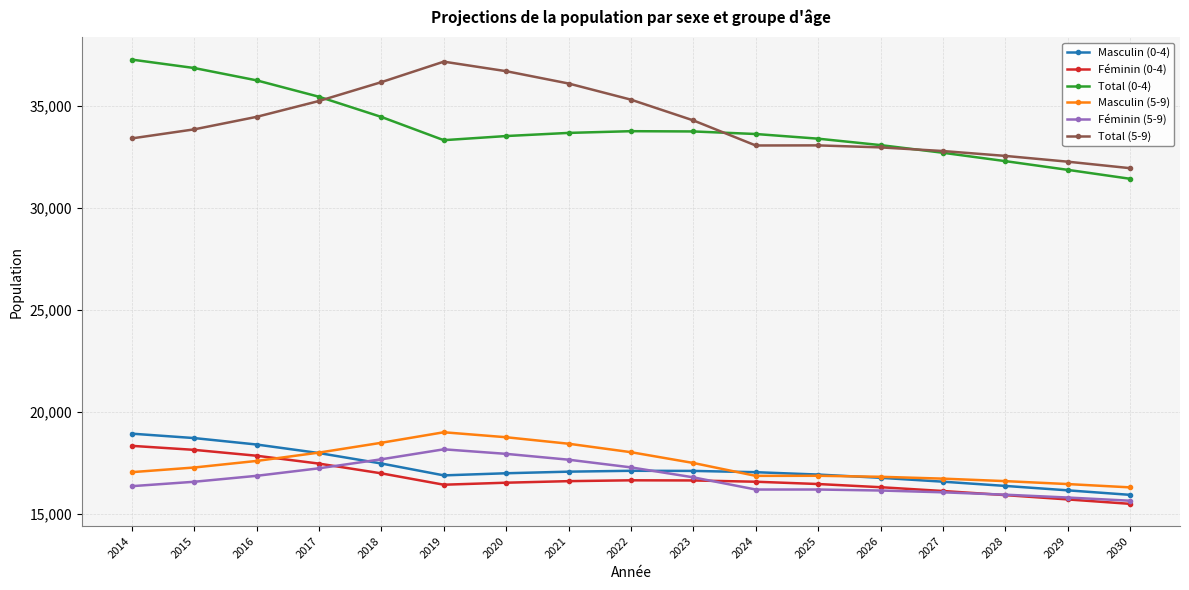

True or false: Total (0-4) and Féminin (5-9) cross at least once.

False